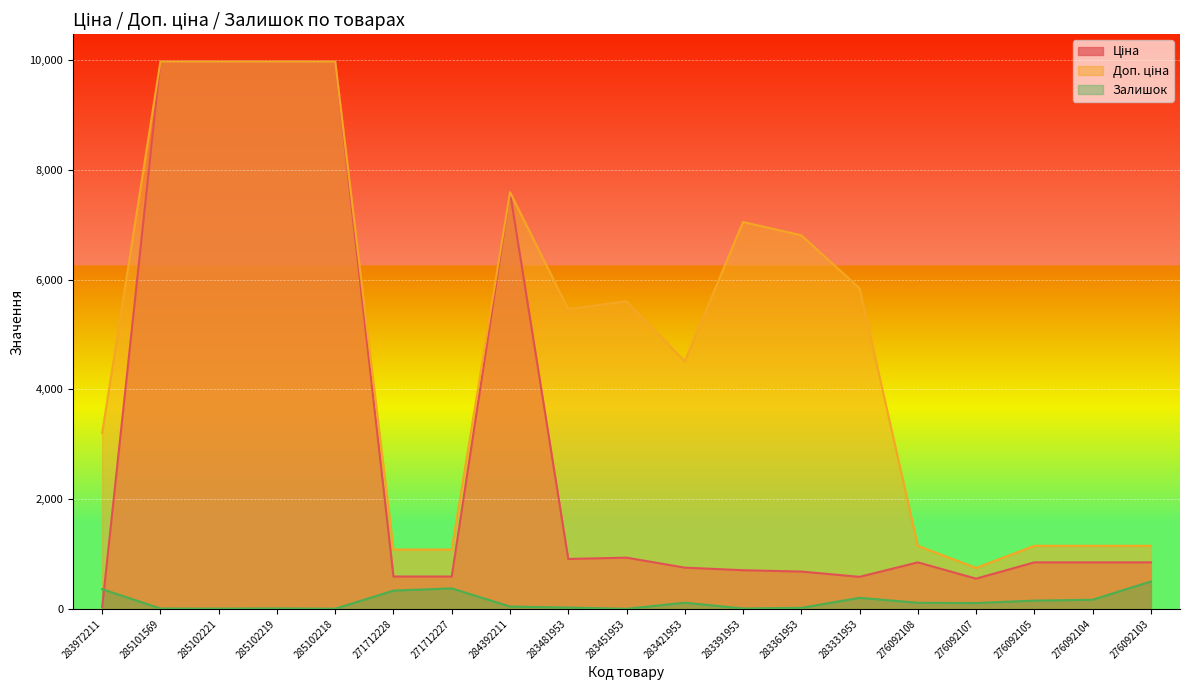

List the labels in order of Ціна value, largest first.

285101569, 285102221, 285102219, 285102218, 284392211, 283451953, 283481953, 276092108, 276092105, 276092104, 276092103, 283421953, 283391953, 283361953, 271712228, 271712227, 283331953, 276092107, 283972211